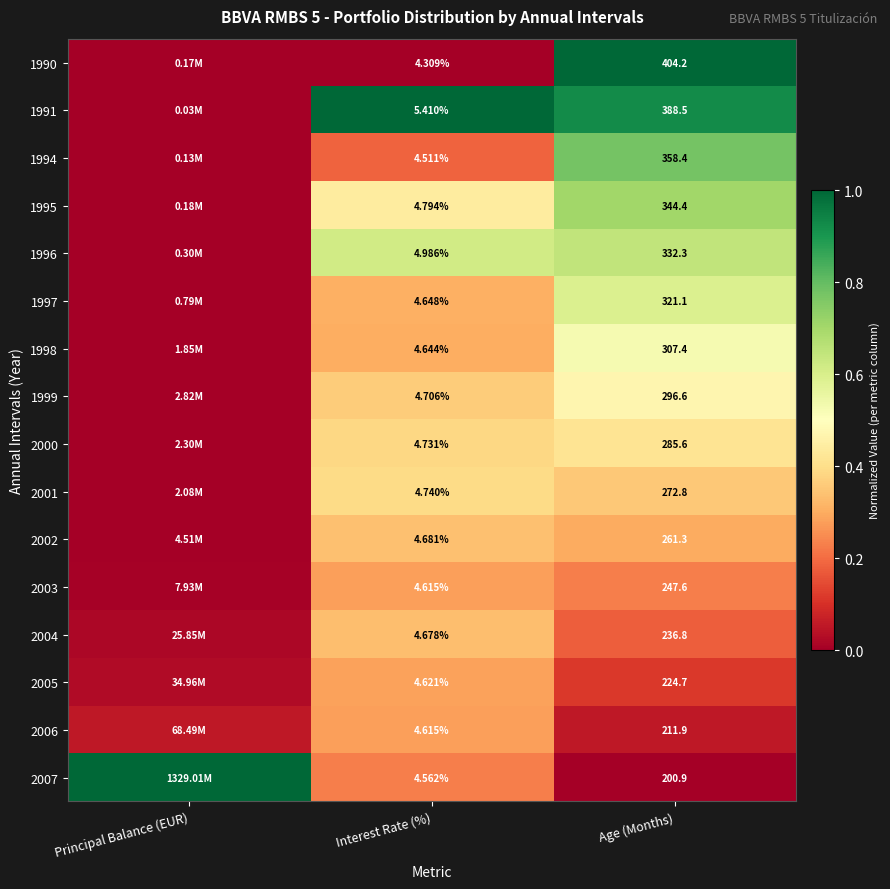

Is the value of 1999 at Interest Rate (%) greater than the value of 1998 at Age (Months)?

No